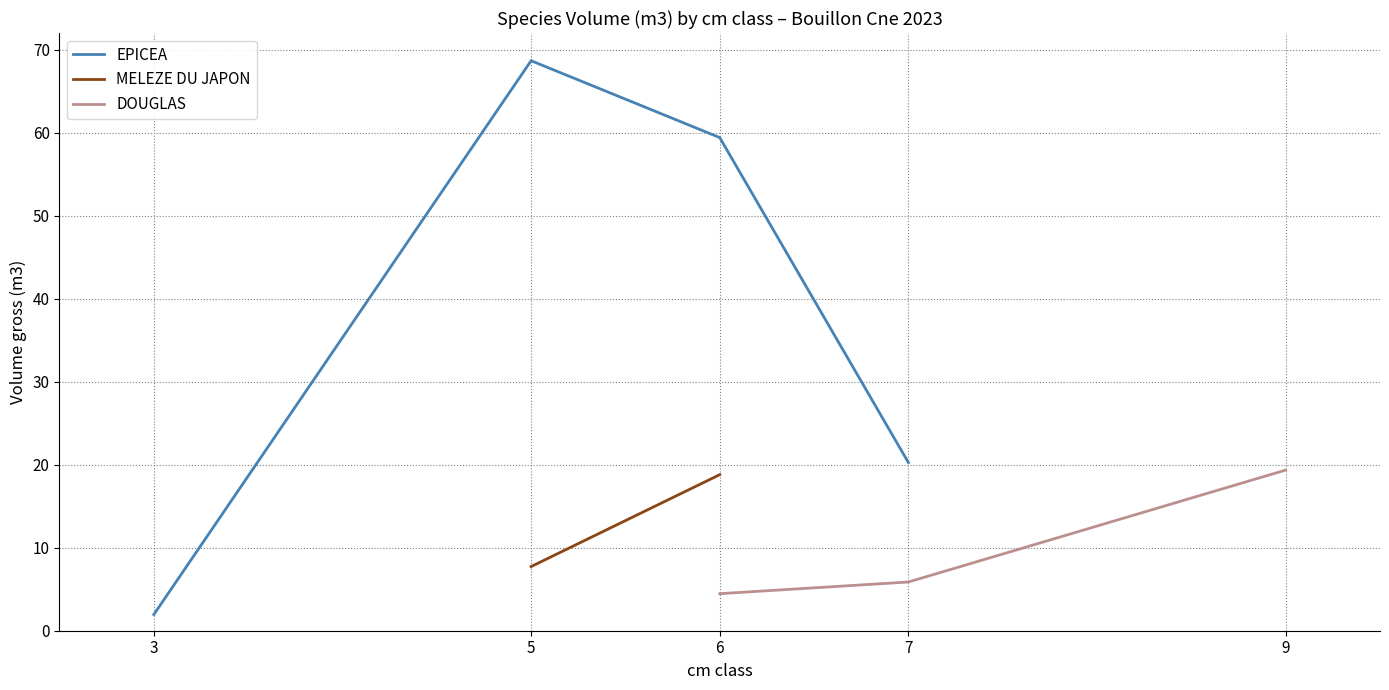

True or false: produit_nbre_douglas has more than 2 points higher than both neighbors.

False